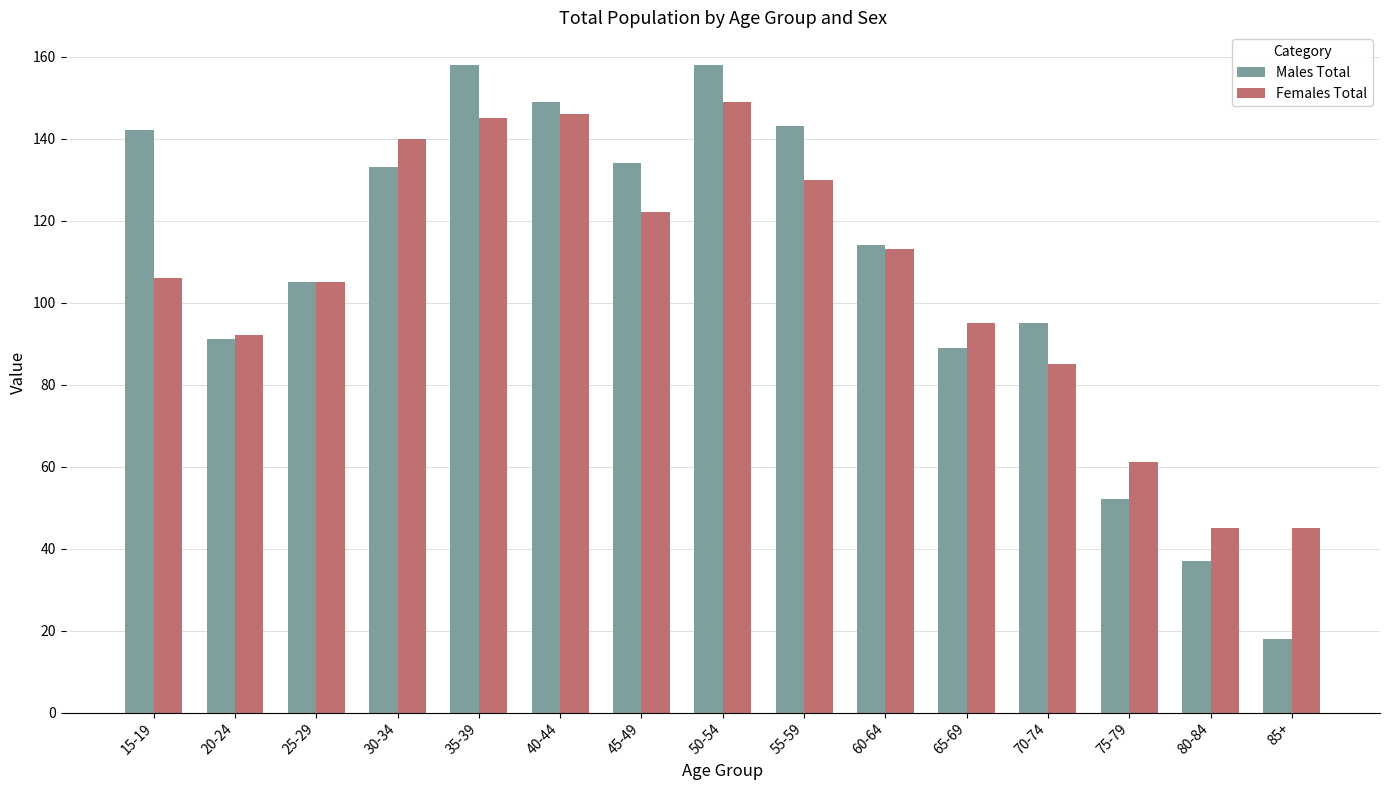

Count the number of data series in this chart.

2